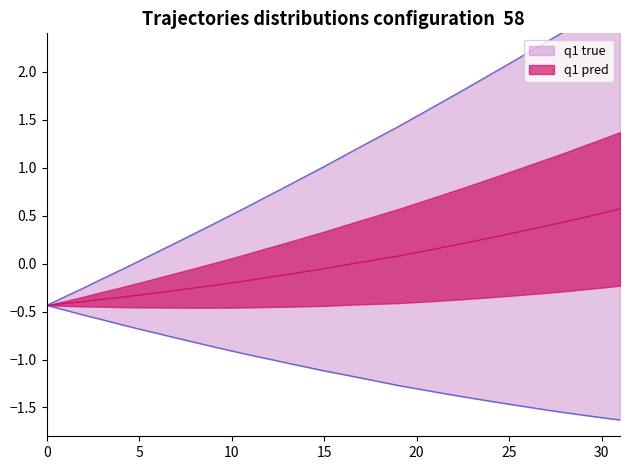

What is the sum of all x values?

35.2